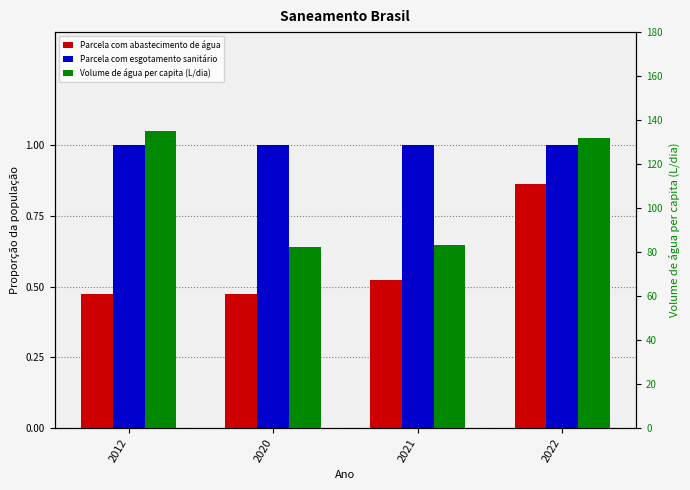

At how many categories does at least one series exceed 125?

2